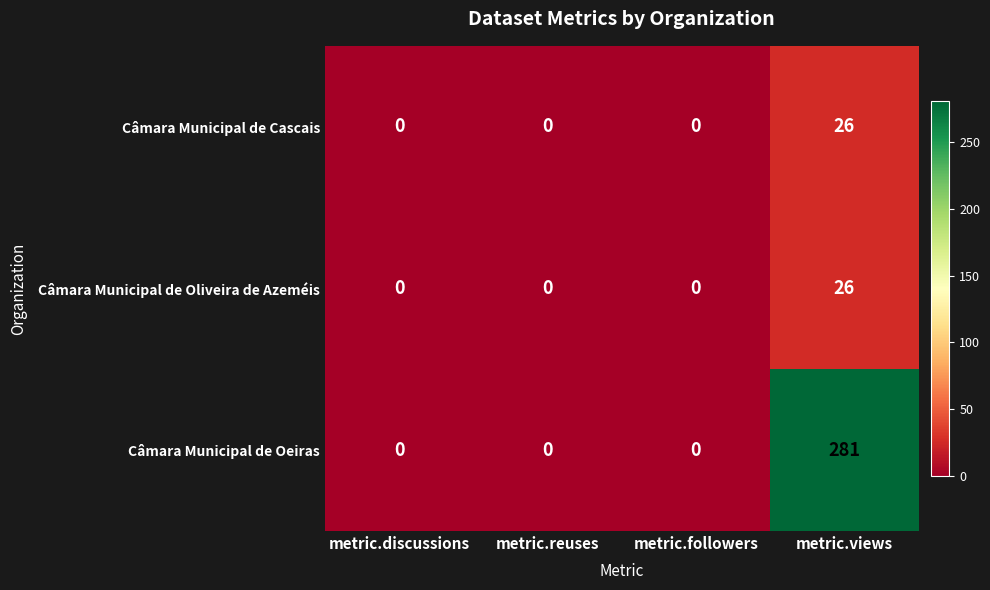

Reading left to right, list all the values displayed in this chart.

Câmara Municipal de Cascais: 0	0	0	26
Câmara Municipal de Oliveira de Azeméis: 0	0	0	26
Câmara Municipal de Oeiras: 0	0	0	281